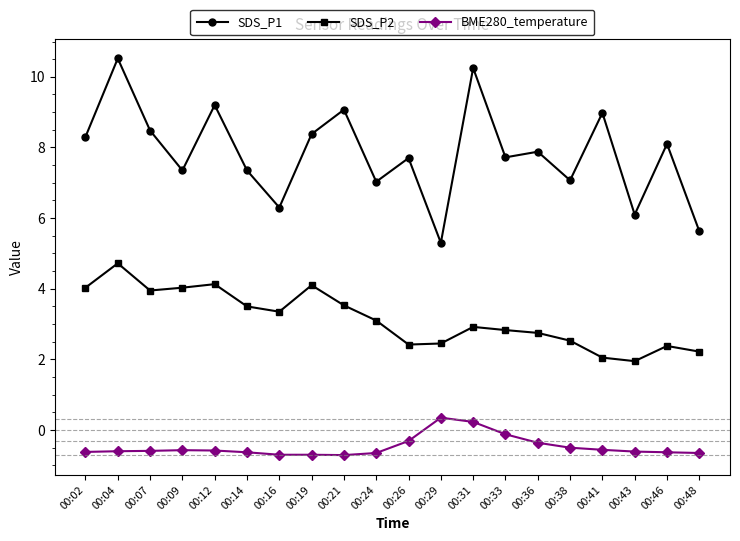

What is the minimum value for BME280_temperature?

-0.7